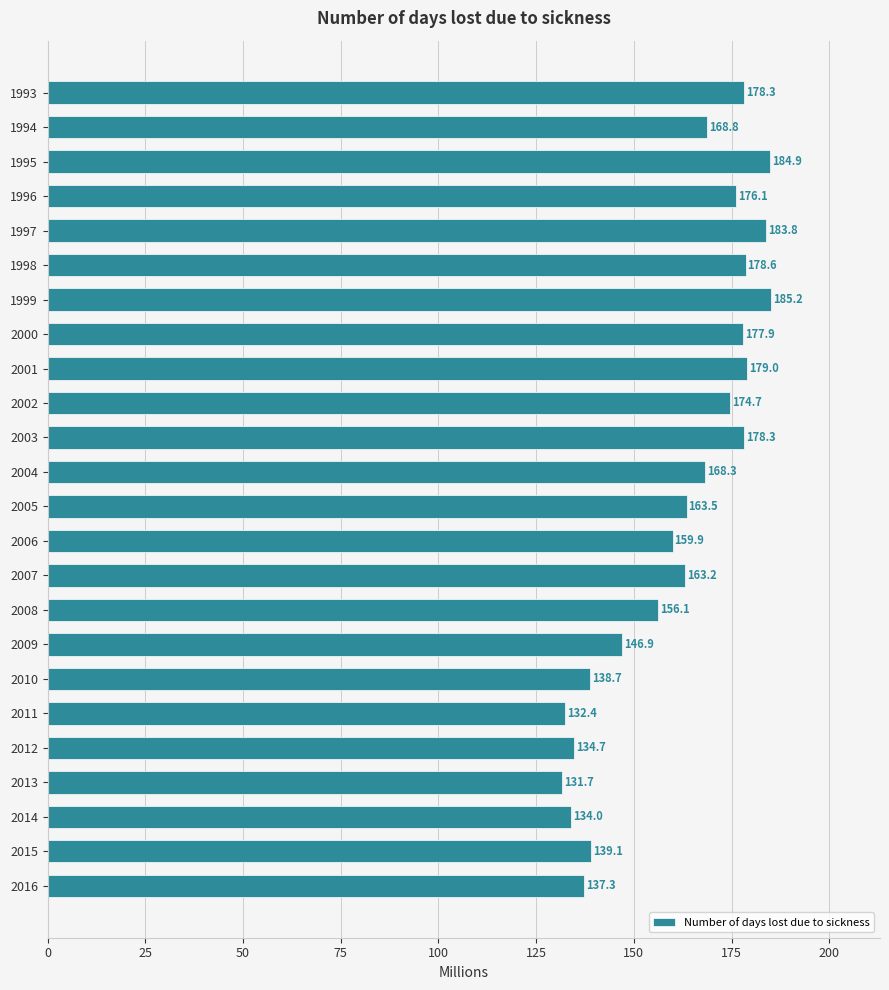

Which label corresponds to the smallest value in the chart?

2013